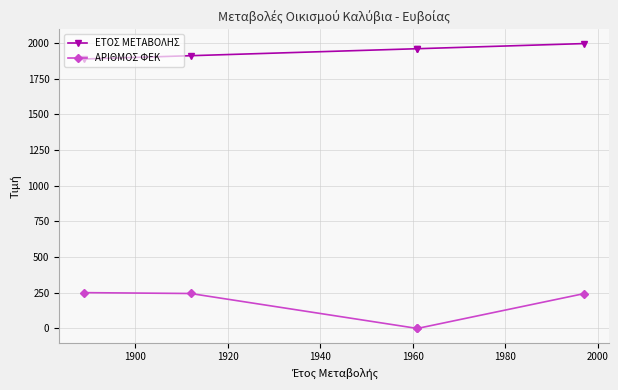

How many positive values does the ΑΡΙΘΜΟΣ ΦΕΚ series have?

3